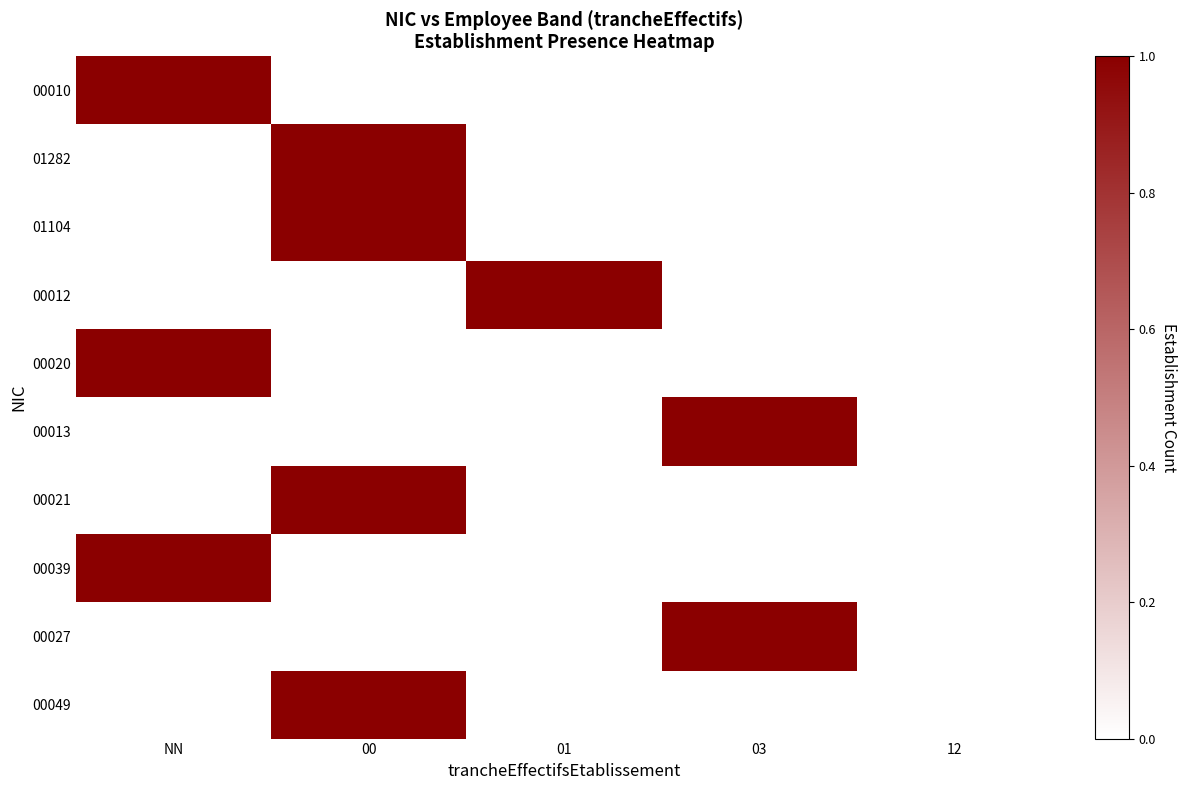

What is the maximum value for 00013?

1